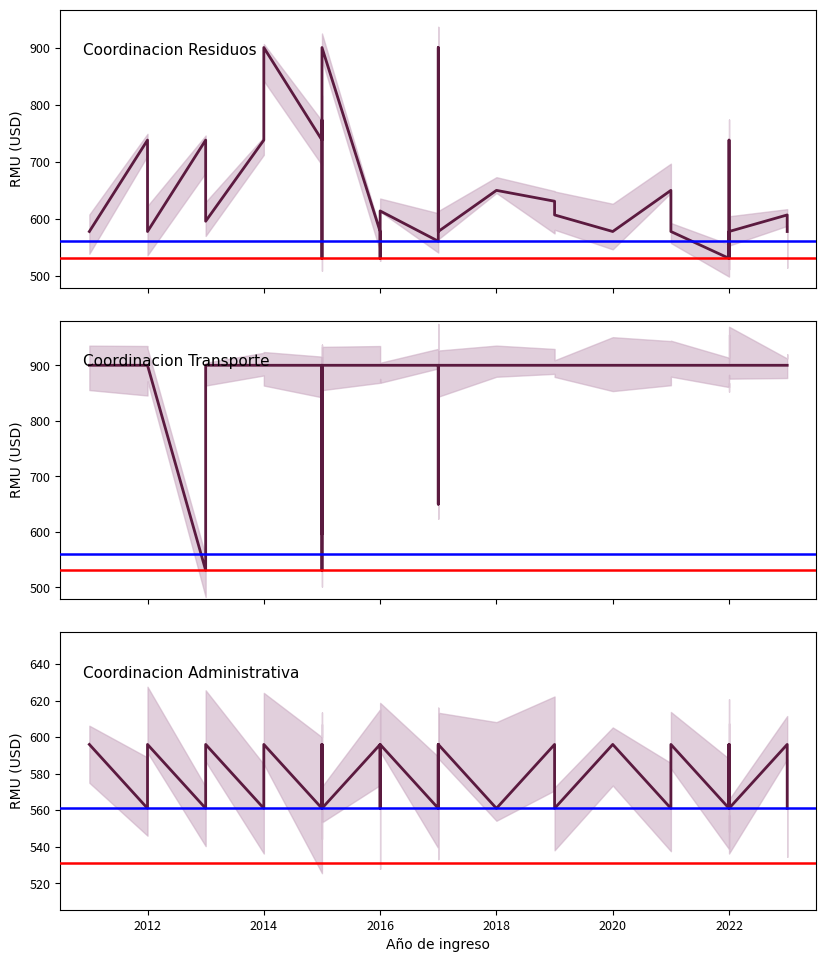

At how many categories does at least one series exceed 688?

31